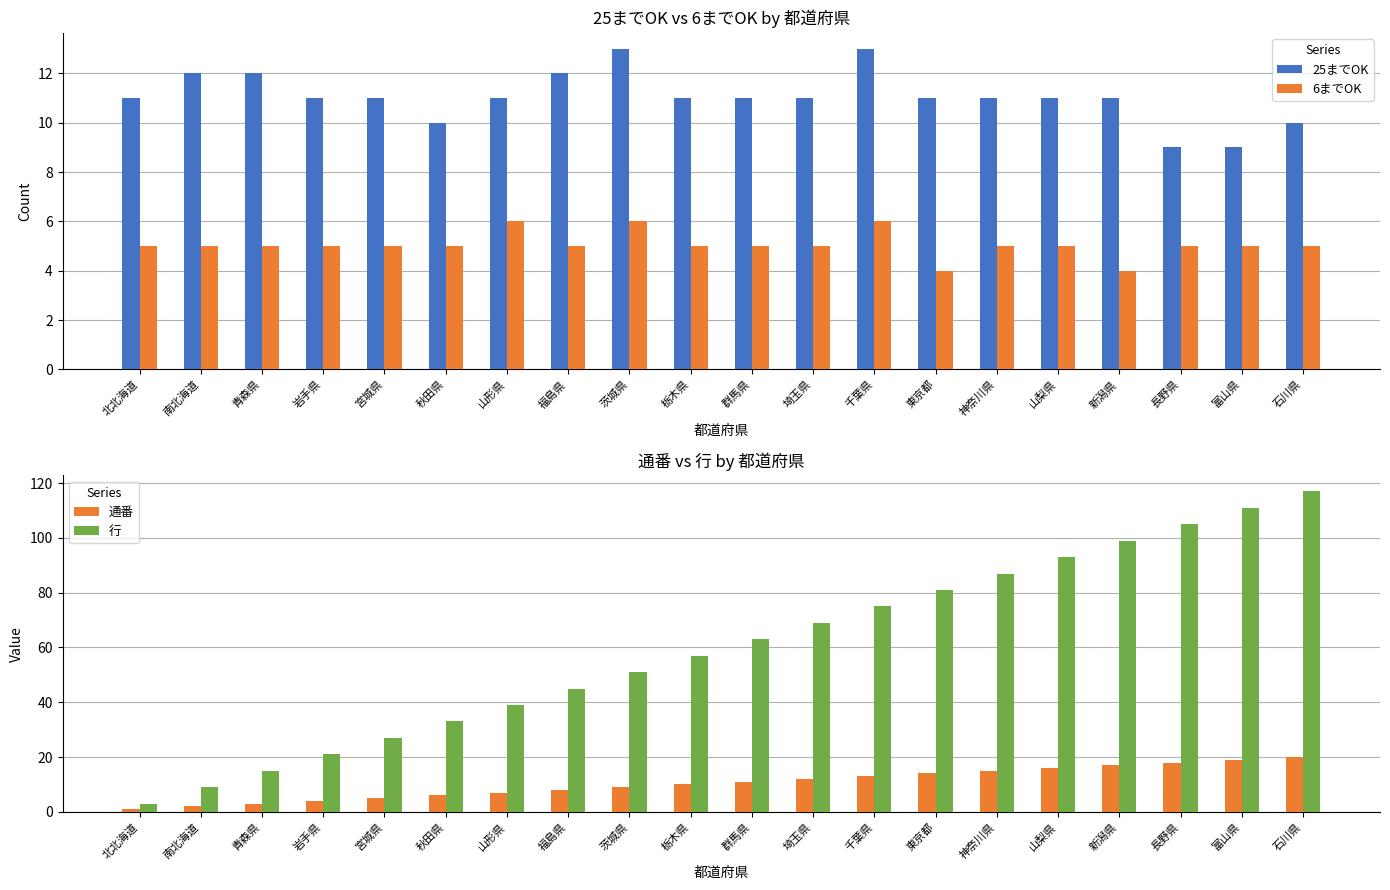

Is it true that 25までOK equals 11 at 東京都?

True